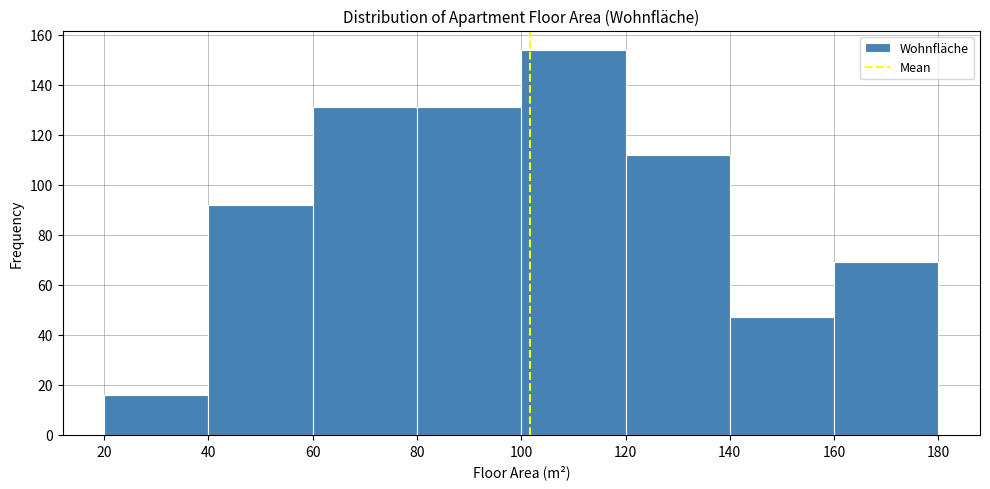

Which range on the x-axis has the tallest bar?

100 to 120